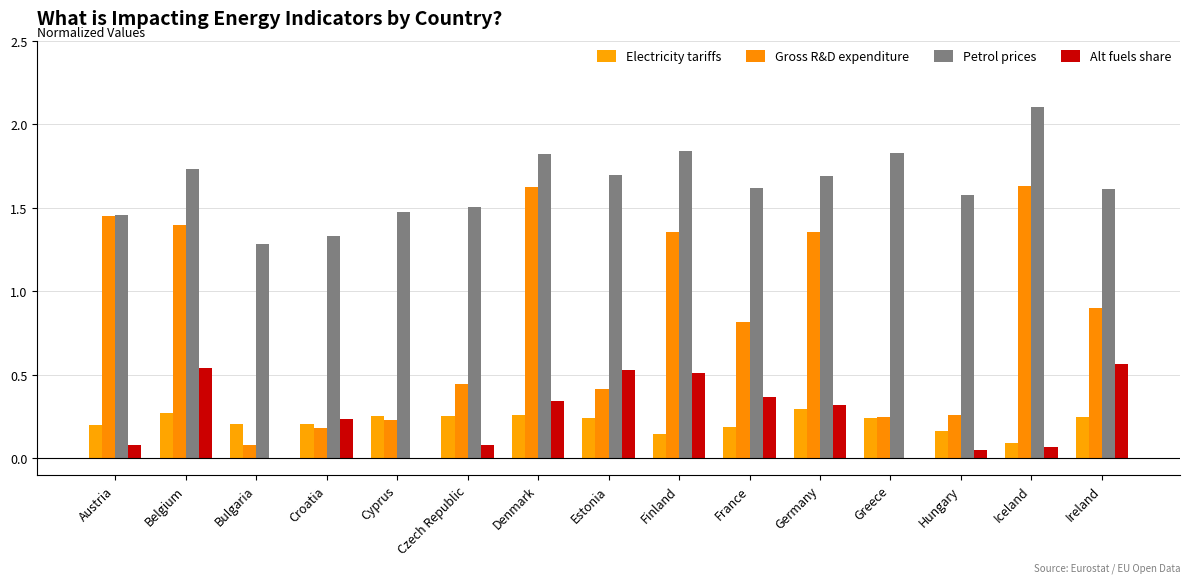

What is the value of the Petrol prices bar at the 6th from the left?

1.5